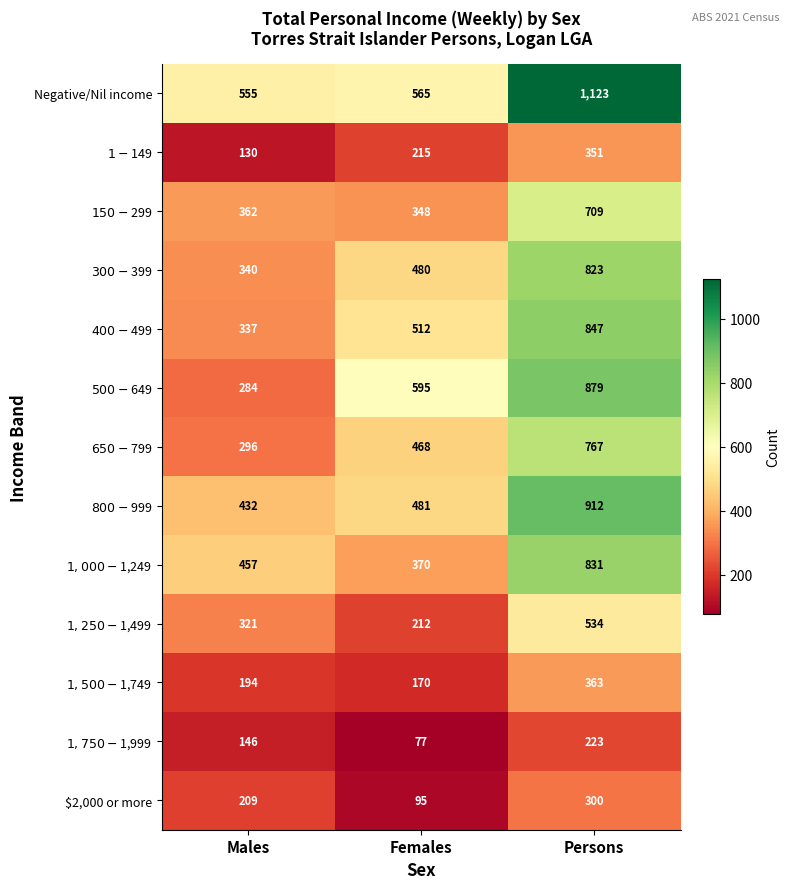

What is the maximum value shown in the chart?

1123